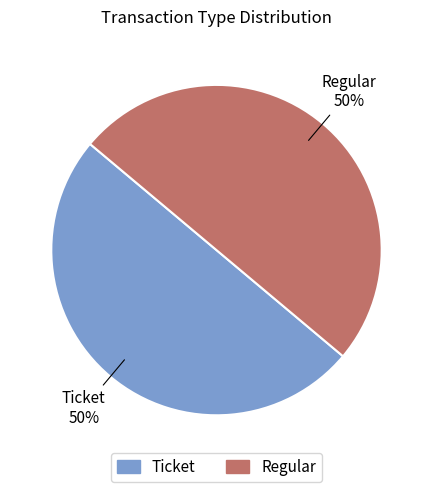

What percentage is the Regular slice, to the nearest percent?

50%